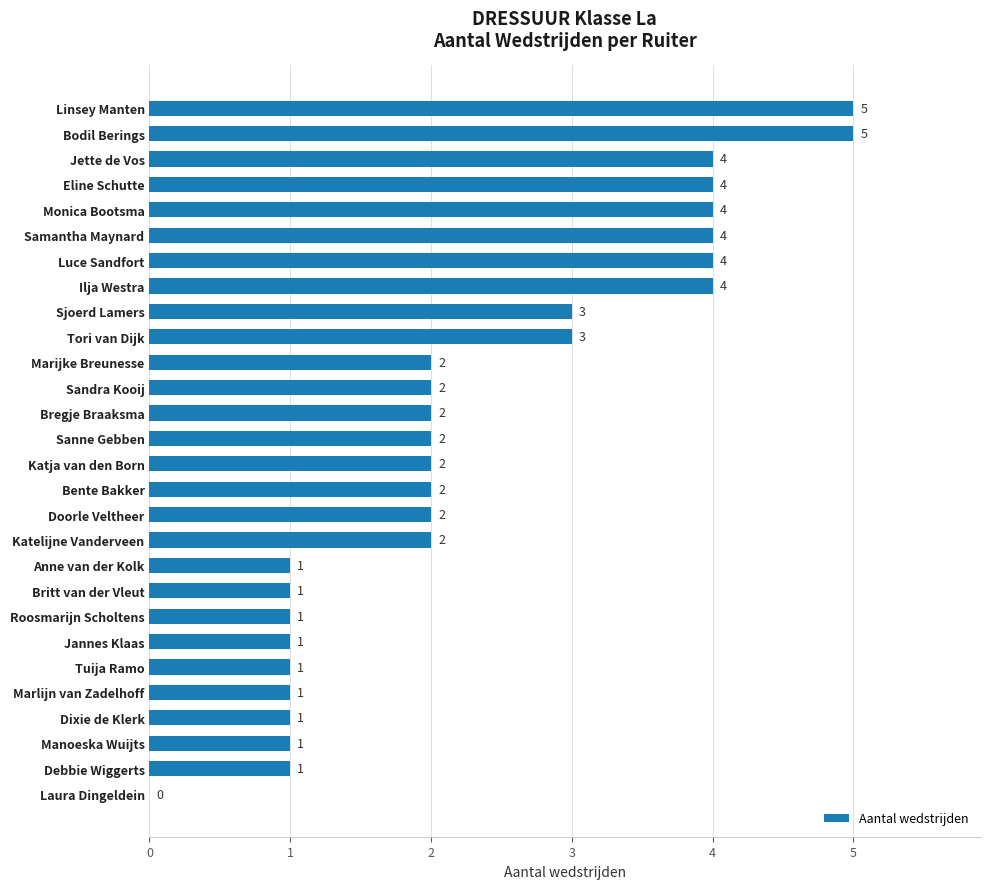

Reading bottom to top, list all the values displayed in this chart.

Laura Dingeldein=0	Debbie Wiggerts=1	Manoeska Wuijts=1	Dixie de Klerk=1	Marlijn van Zadelhoff=1	Tuija Ramo=1	Jannes Klaas=1	Roosmarijn Scholtens=1	Britt van der Vleut=1	Anne van der Kolk=1	Katelijne Vanderveen=2	Doorle Veltheer=2	Bente Bakker=2	Katja van den Born=2	Sanne Gebben=2	Bregje Braaksma=2	Sandra Kooij=2	Marijke Breunesse=2	Tori van Dijk=3	Sjoerd Lamers=3	Ilja Westra=4	Luce Sandfort=4	Samantha Maynard=4	Monica Bootsma=4	Eline Schutte=4	Jette de Vos=4	Bodil Berings=5	Linsey Manten=5